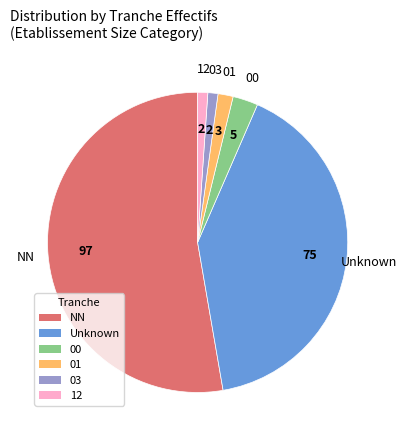

Is there a majority slice in this chart?

Yes